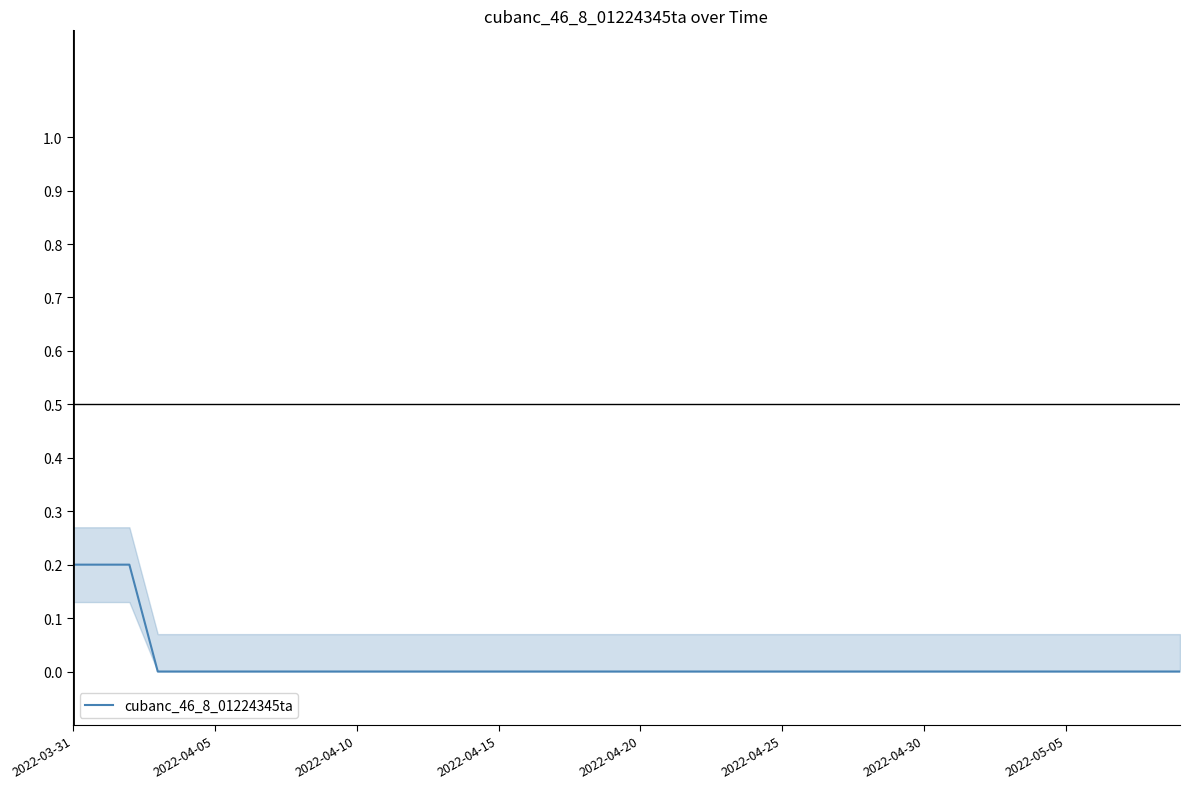

True or false: cubanc_46_8_01224345ta has a value of 0.0 at 2022-04-10.

True